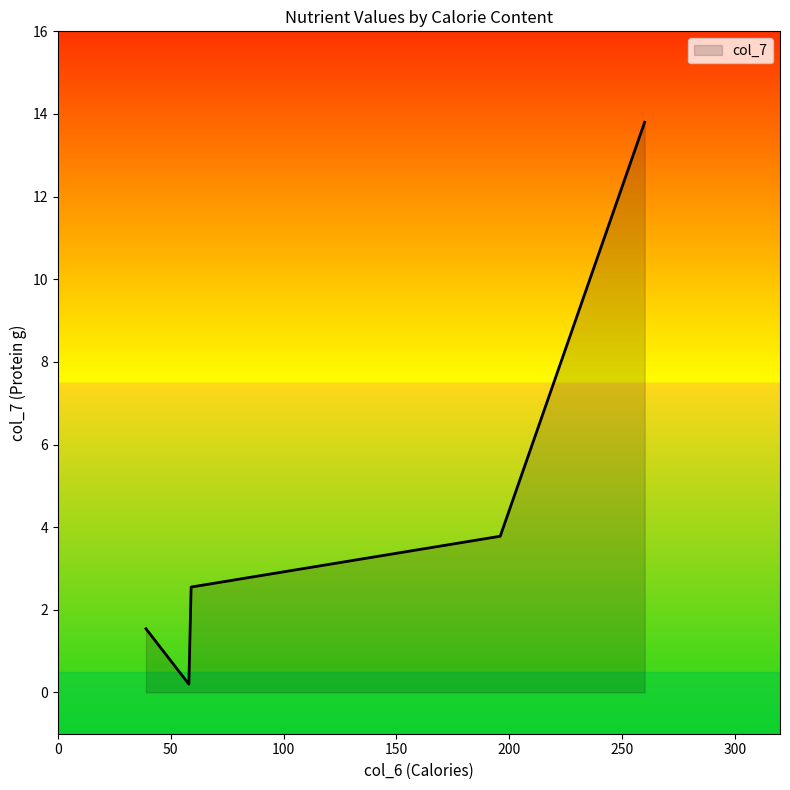

True or false: the data has more than 1 interior local peaks.

False